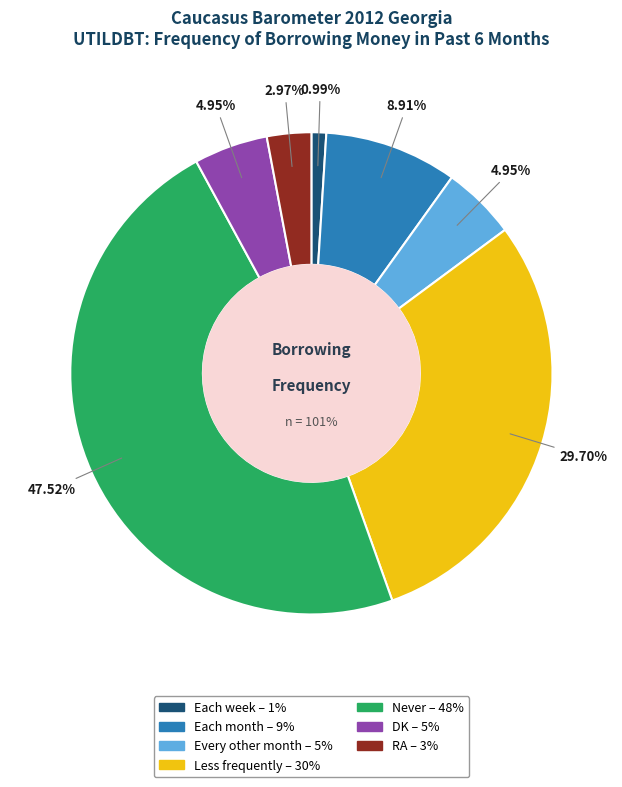

Which category has the smallest portion of the pie?

Each week